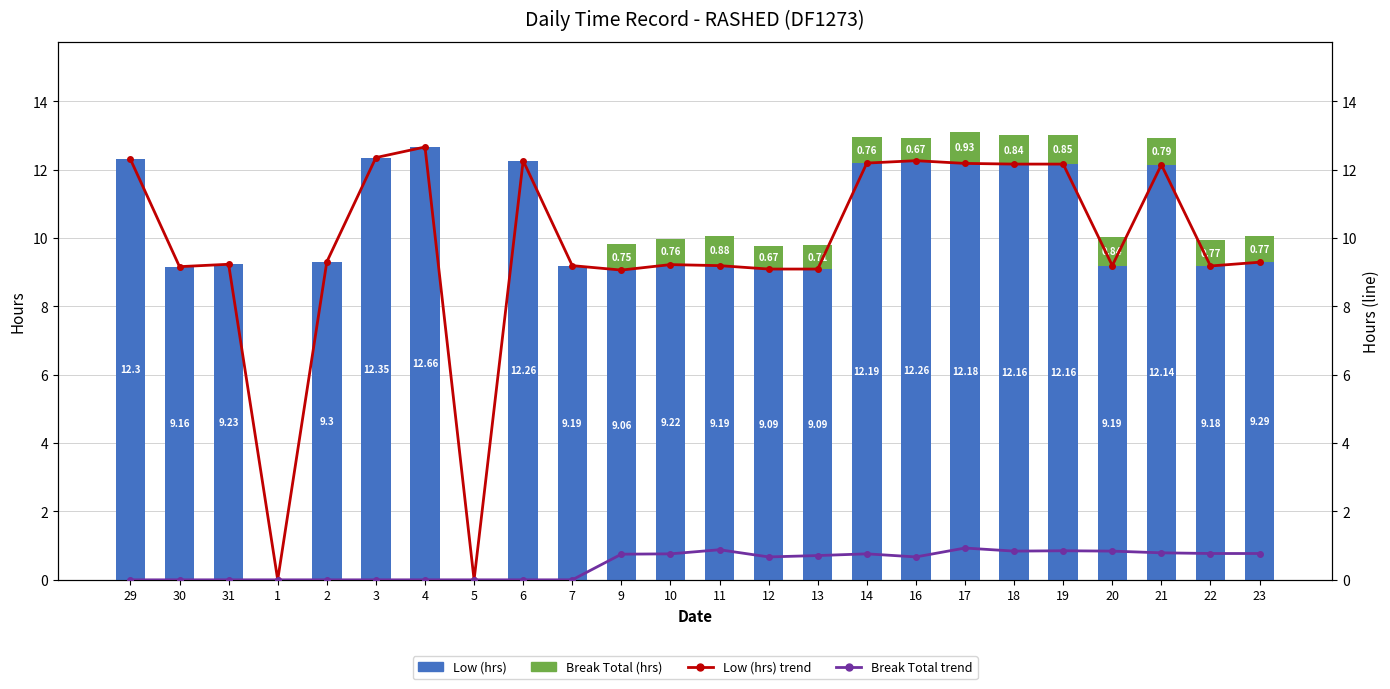

How many values in Low (hrs) are above zero?

22